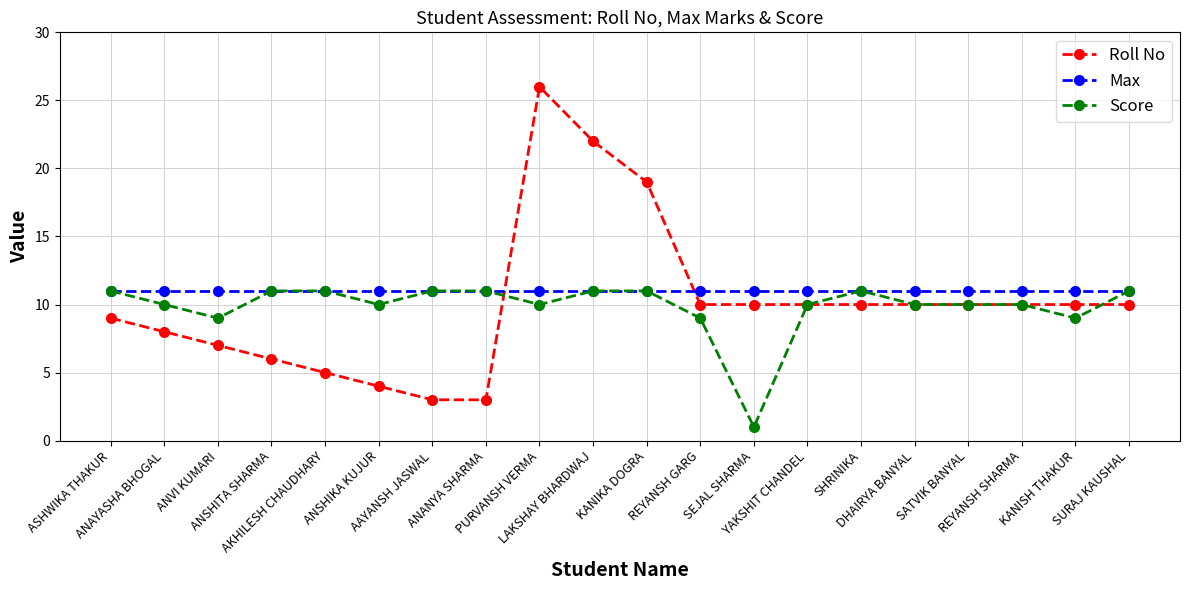

What is the value of the Max point at the 18th from the left?

11